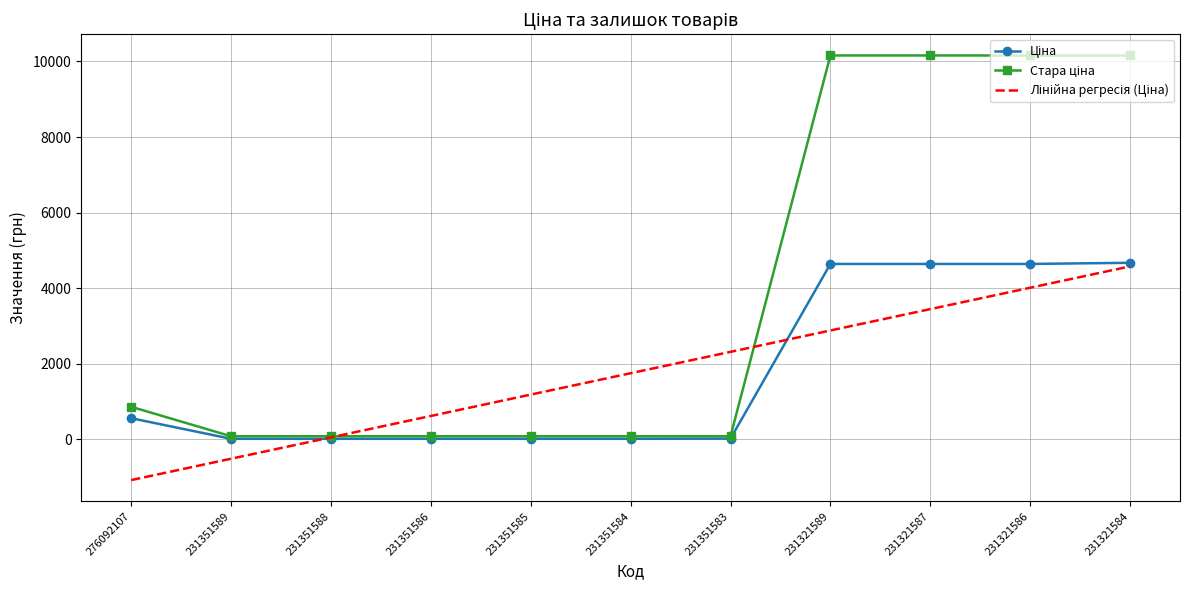

What is the difference between the highest and lowest values at 276092107?

1939.4